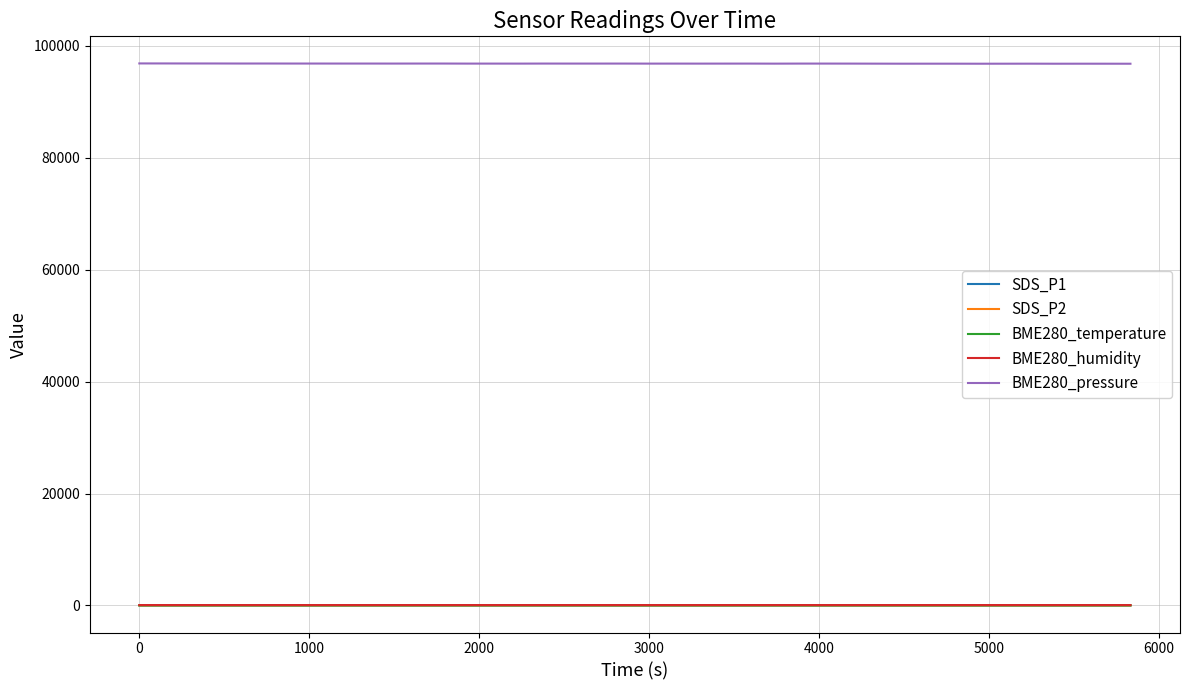

True or false: BME280_pressure and BME280_temperature cross at least once.

False